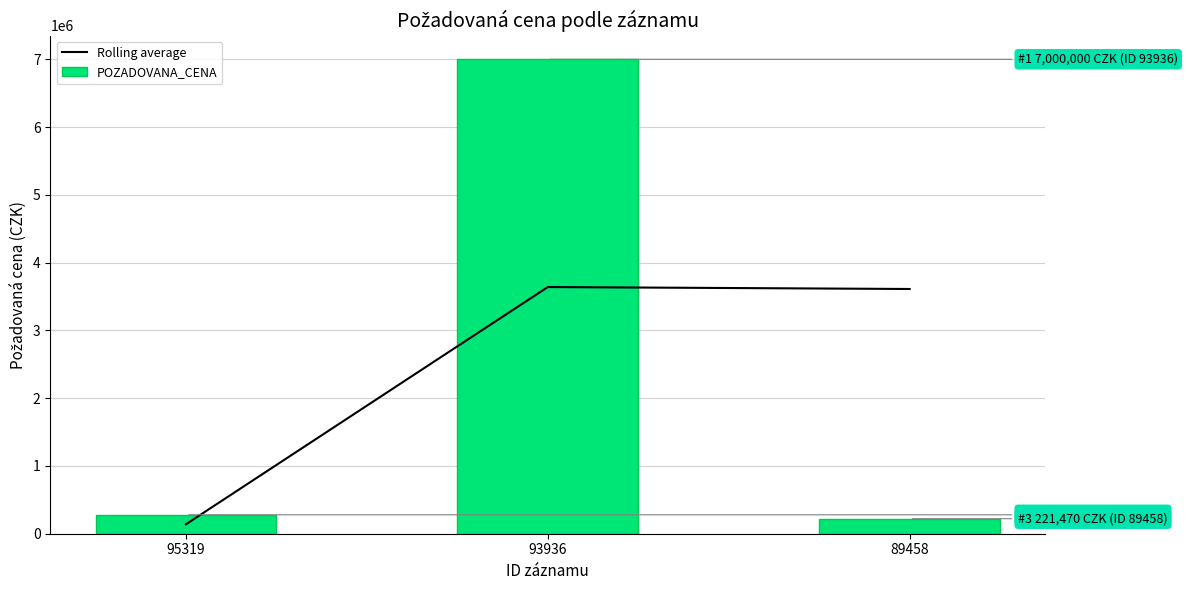

Rank the categories by Rolling average value from highest to lowest.

93936, 89458, 95319